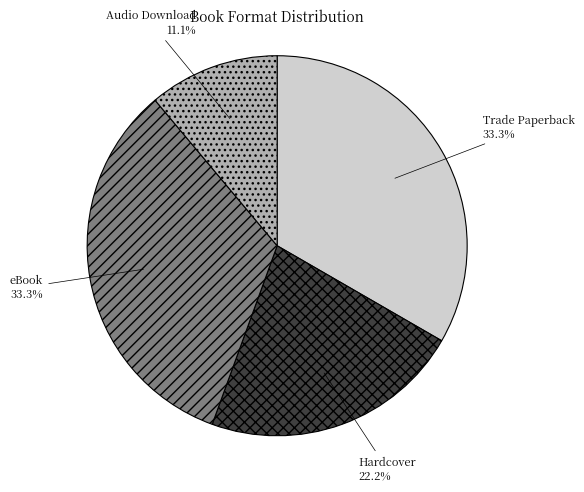

Does Hardcover represent more than half of the total?

No